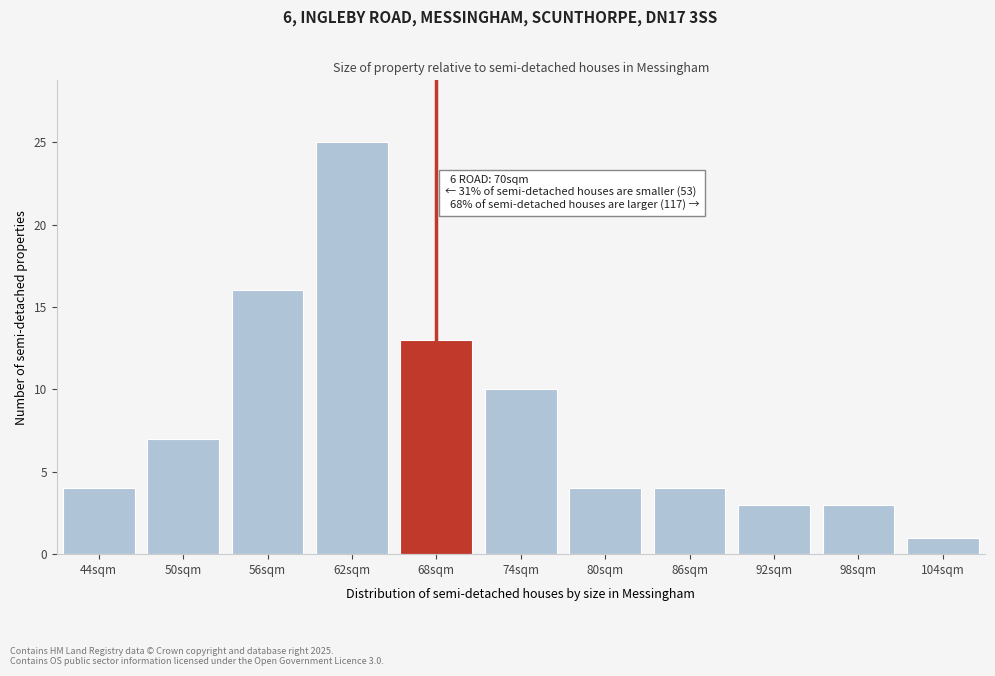

Reading left to right, extract all data points from this chart.

4	7	16	25	13	10	4	4	3	3	1